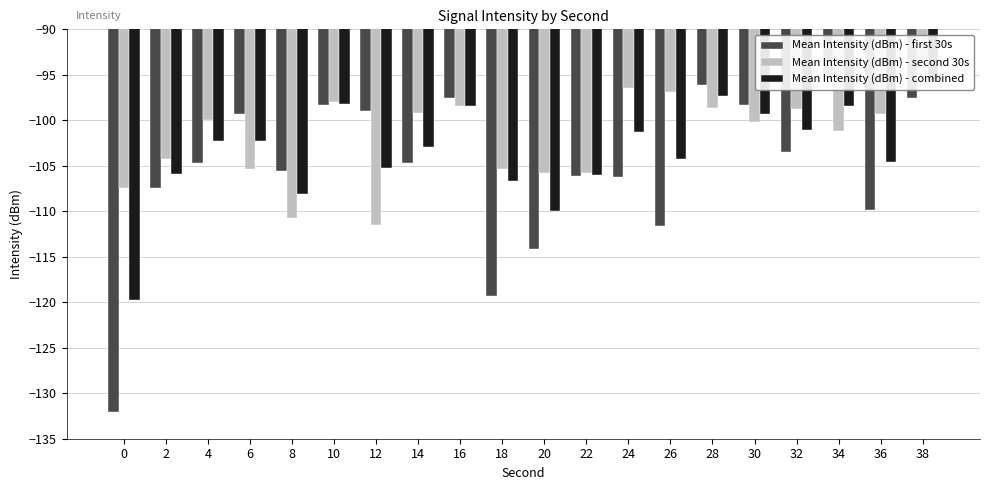

True or false: Mean Intensity (dBm) - first 30s has a value of -140.1 at 16.

False